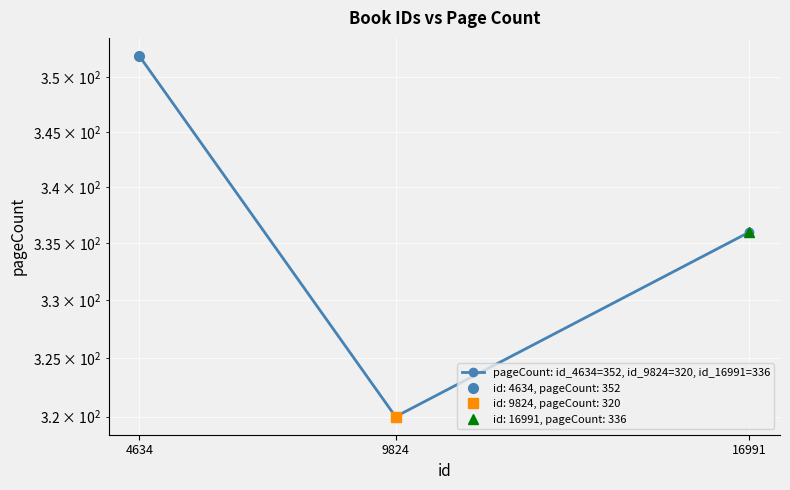

Is it true that the value at 4634 is 496?

False